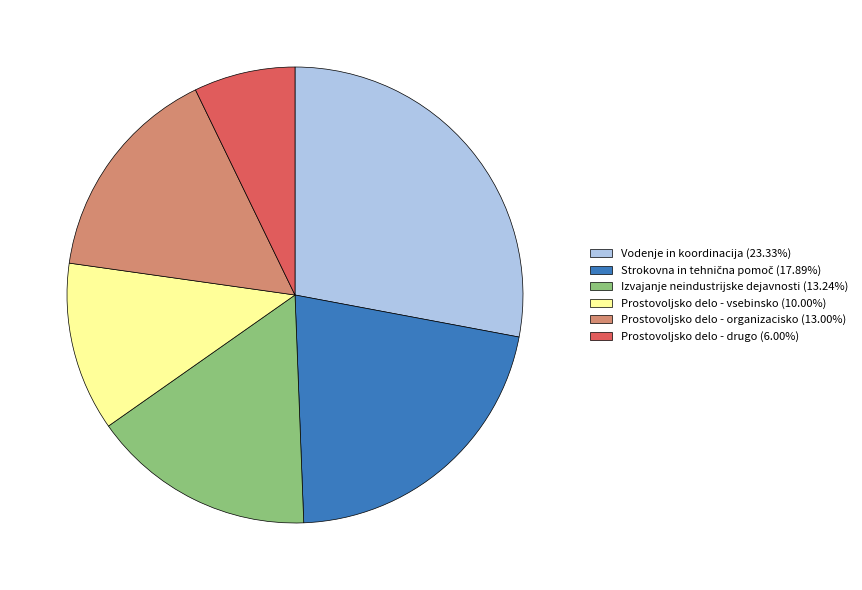

Combined, do Prostovoljsko delo - vsebinsko (10.00%) and Prostovoljsko delo - drugo (6.00%) account for over 50%?

No